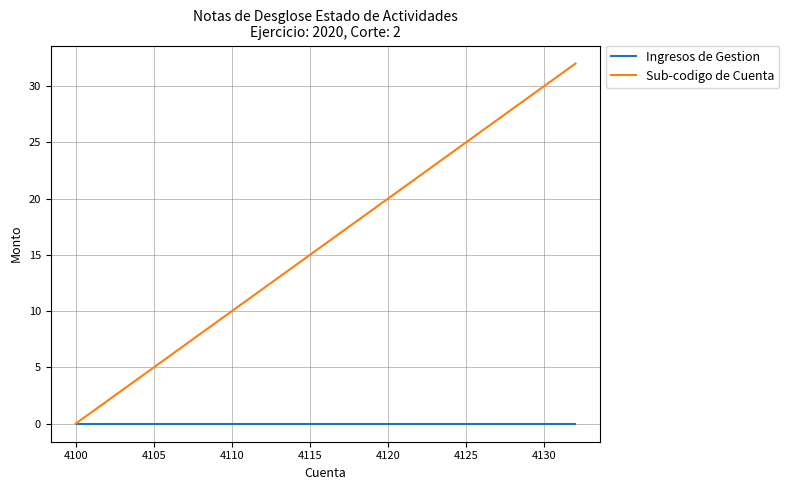

What is the greatest value displayed?

32